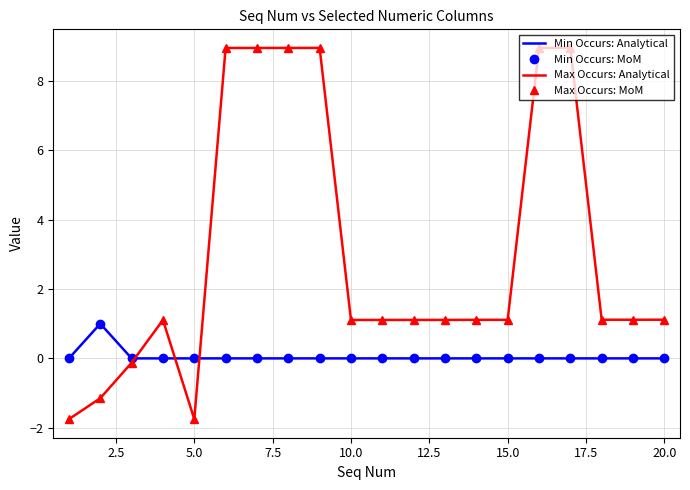

True or false: Max Occurs: MoM and Min Occurs: Analytical intersect in this chart.

True